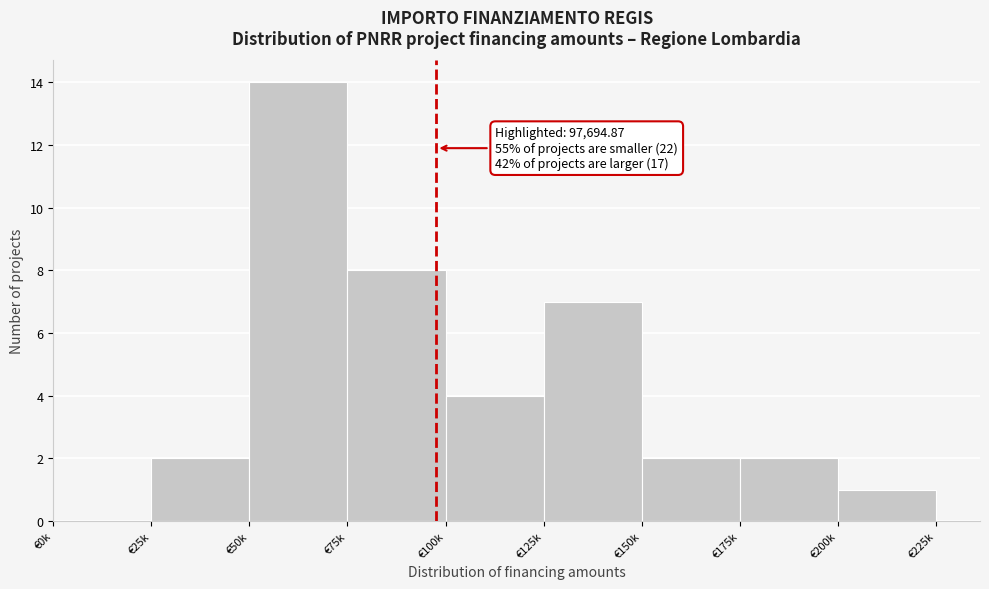

Reading right to left, what are all the values shown in this chart?

€200k=1	€175k=2	€150k=2	€125k=7	€100k=4	€75k=8	€50k=14	€25k=2	€0k=0